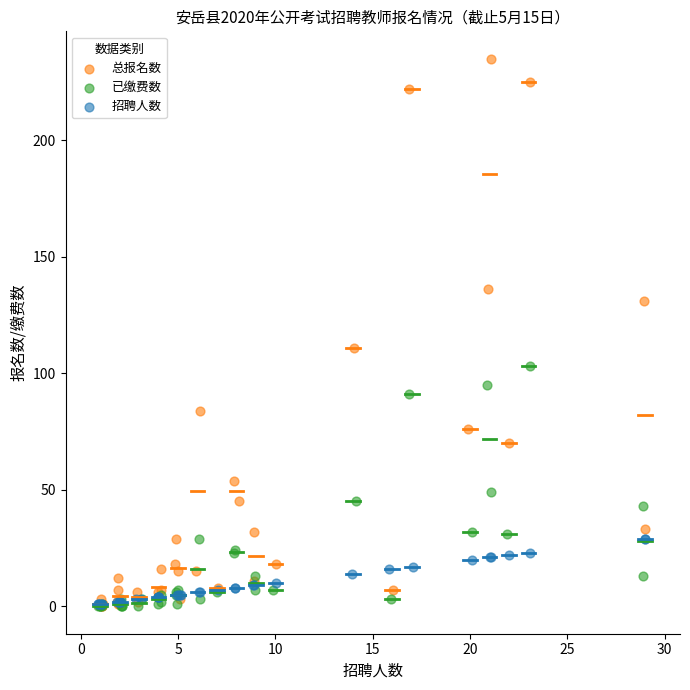

Which series has the largest Y range (max minus min)?

总报名数